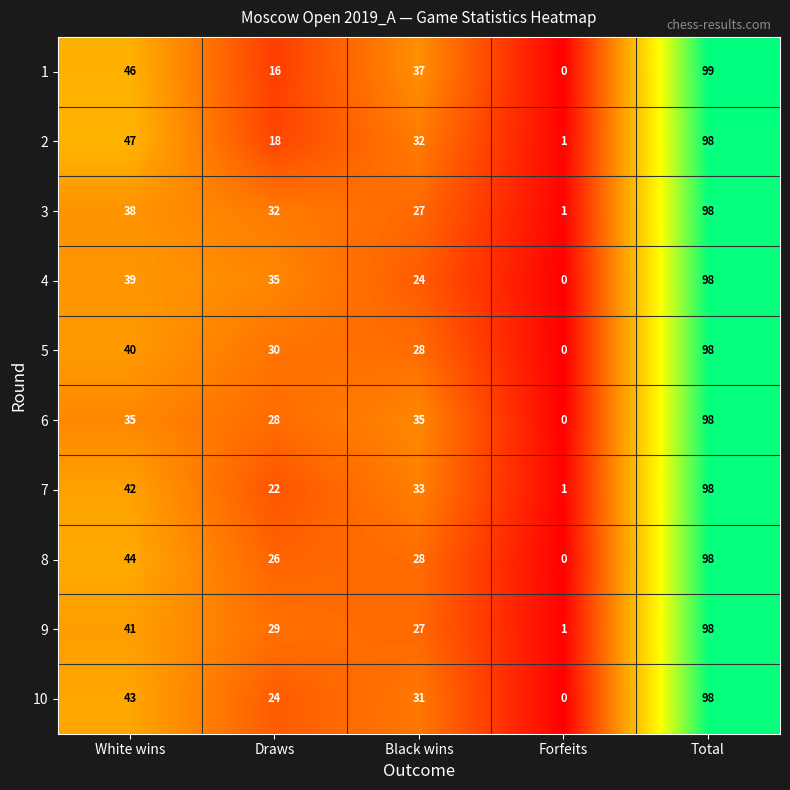

At which label does 8 first exceed 28?

White wins